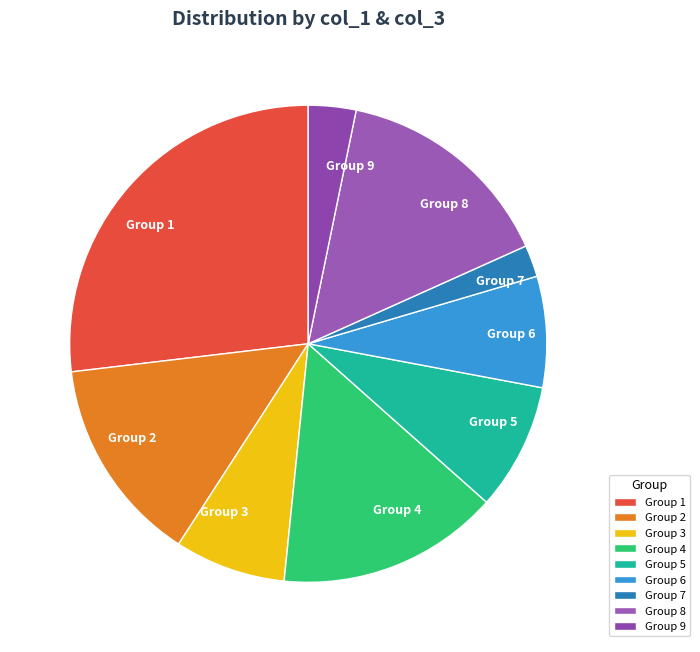

Between Group 5 and Group 1, which is larger?

Group 1